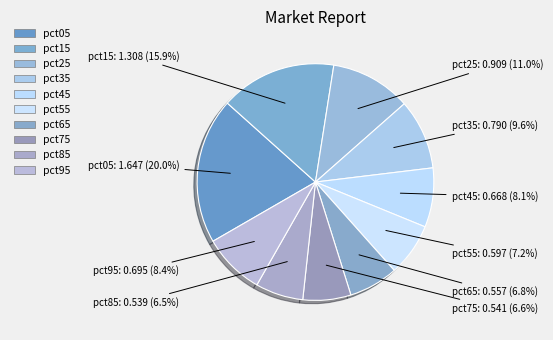

Is pct15 the majority of the pie?

No